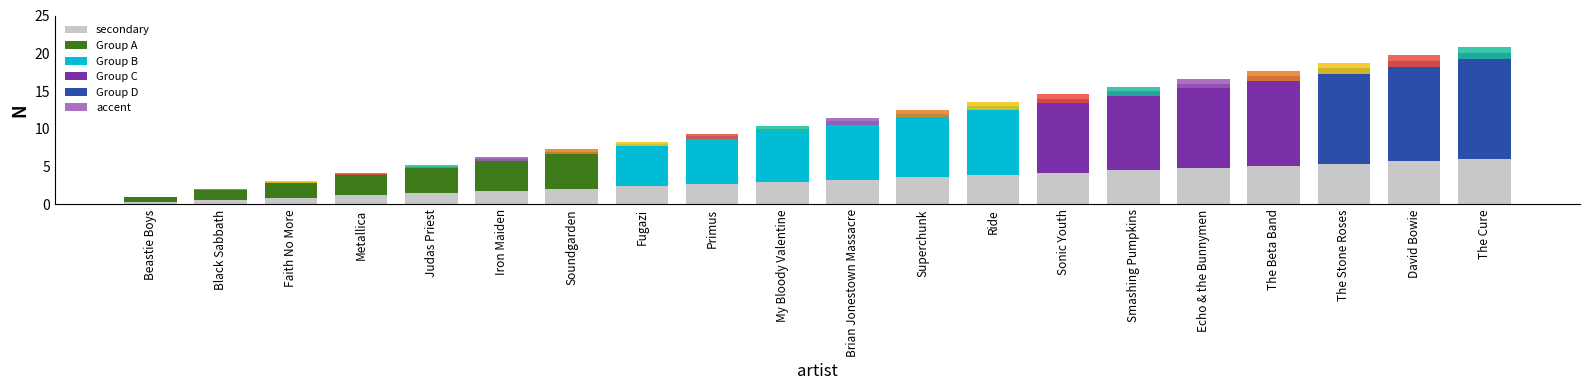

The chart shows a value of 2.7 at Primus. True or false?

True